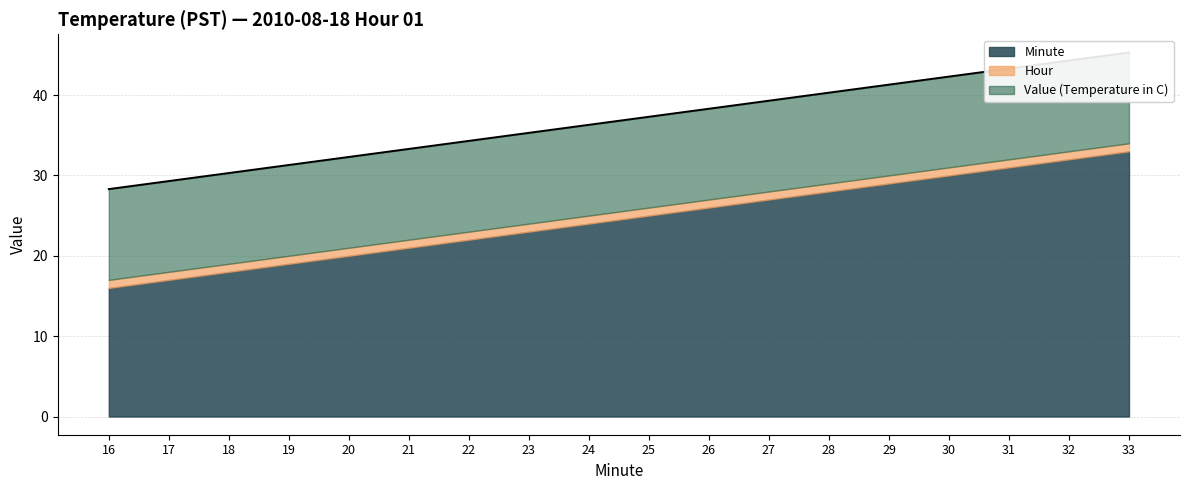

Reading left to right, list all the values displayed in this chart.

Value (Temperature in C): 16=11.3	17=11.3	18=11.3	19=11.3	20=11.3	21=11.3	22=11.3	23=11.3	24=11.3	25=11.3	26=11.3	27=11.3	28=11.3	29=11.3	30=11.3	31=11.3	32=11.3	33=11.3
Hour: 16=1.0	17=1.0	18=1.0	19=1.0	20=1.0	21=1.0	22=1.0	23=1.0	24=1.0	25=1.0	26=1.0	27=1.0	28=1.0	29=1.0	30=1.0	31=1.0	32=1.0	33=1.0
Minute: 16=16.0	17=17.0	18=18.0	19=19.0	20=20.0	21=21.0	22=22.0	23=23.0	24=24.0	25=25.0	26=26.0	27=27.0	28=28.0	29=29.0	30=30.0	31=31.0	32=32.0	33=33.0